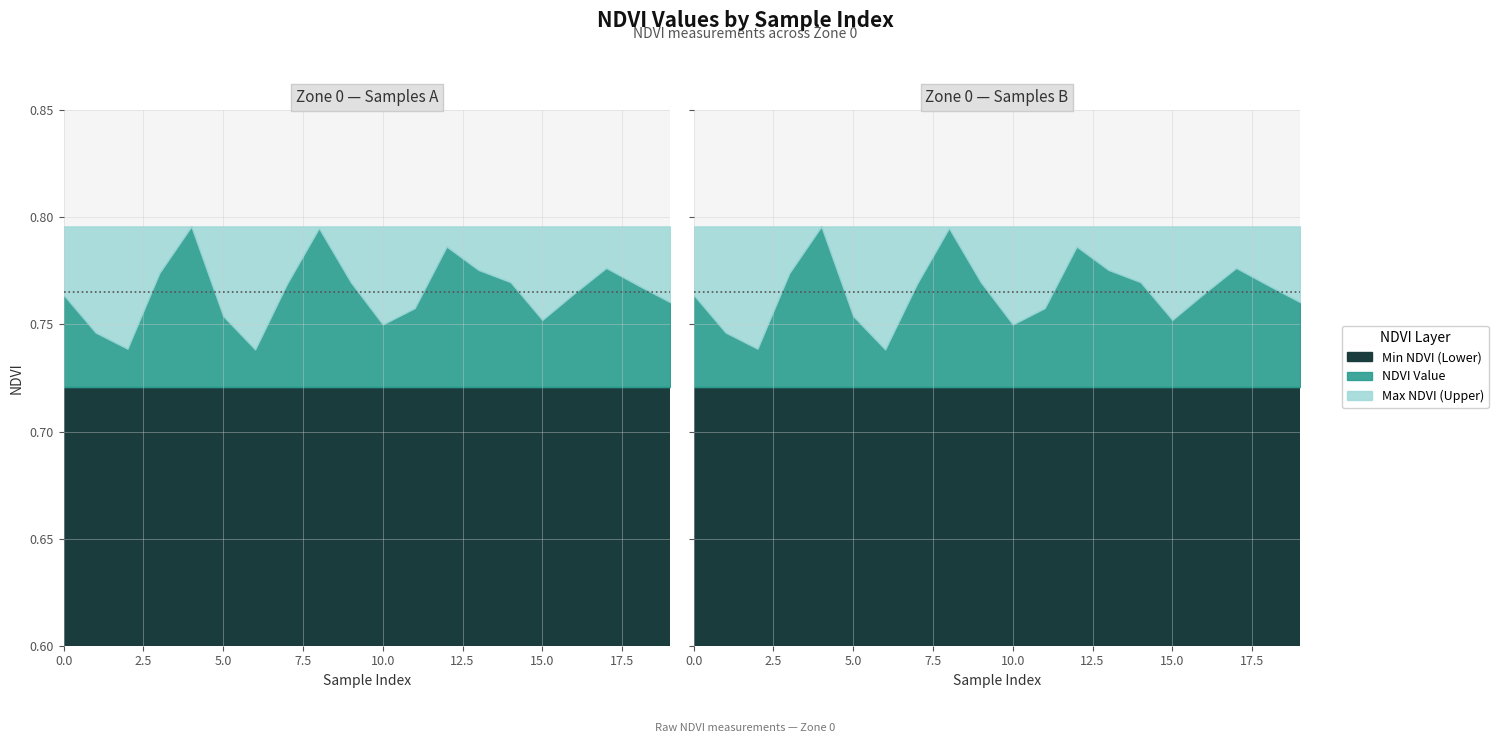

The Zone 0 Lower series shows 0.7 at 17. True or false?

True